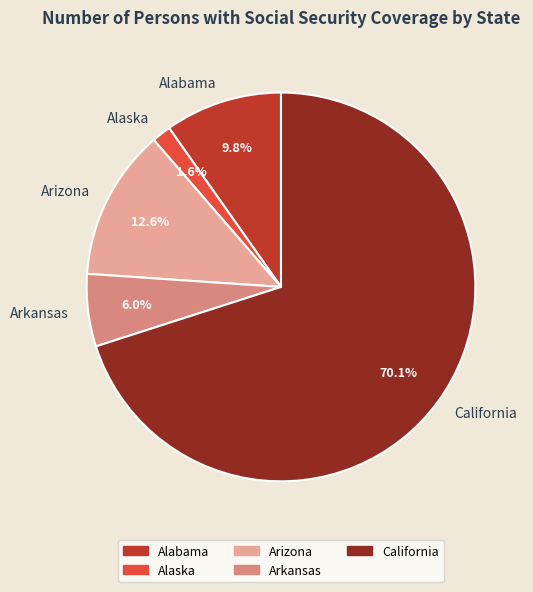

To the nearest percent, what is the difference between the largest and smallest slice percentages?

68%